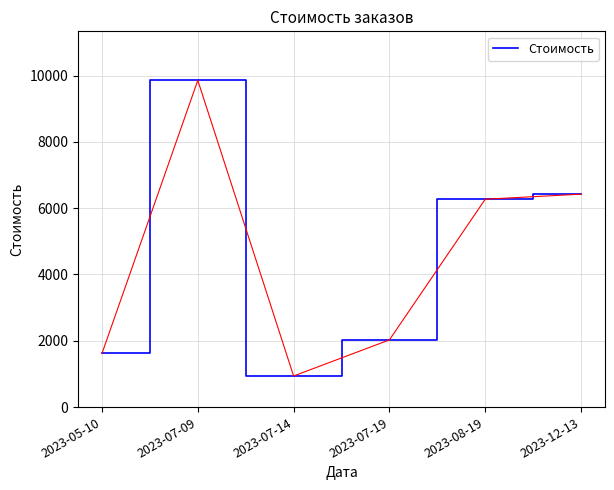

What is the change in value from 2023-05-10 to 2023-08-19?

+4652